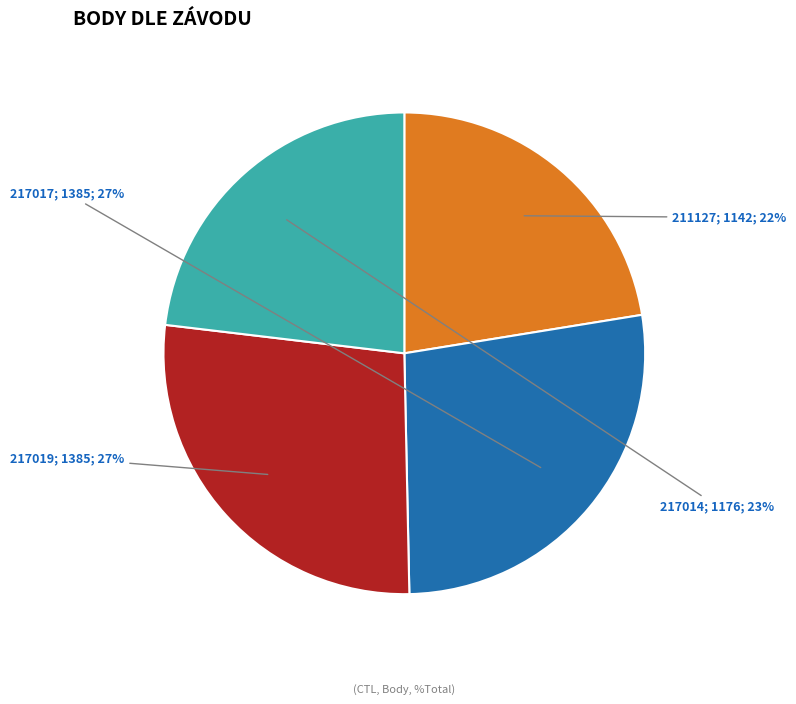

Is there any slice that represents more than half of the pie?

No